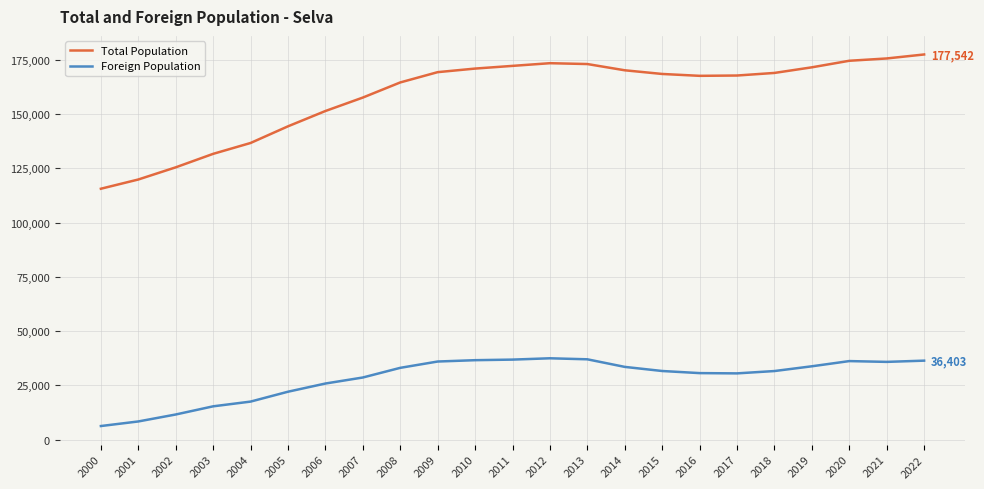

List the series in order of their overall mean, lowest first.

Foreign Population, Total Population